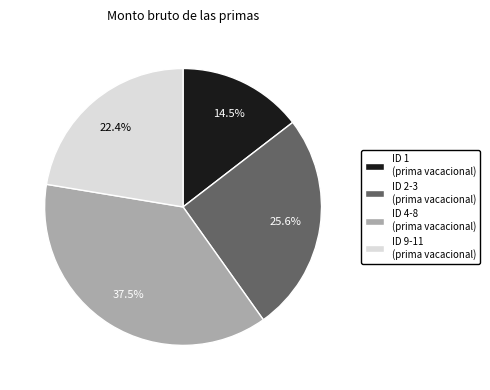

Rank the categories by value from highest to lowest.

ID 4-8 (prima vacacional), ID 2-3 (prima vacacional), ID 9-11 (prima vacacional), ID 1 (prima vacacional)